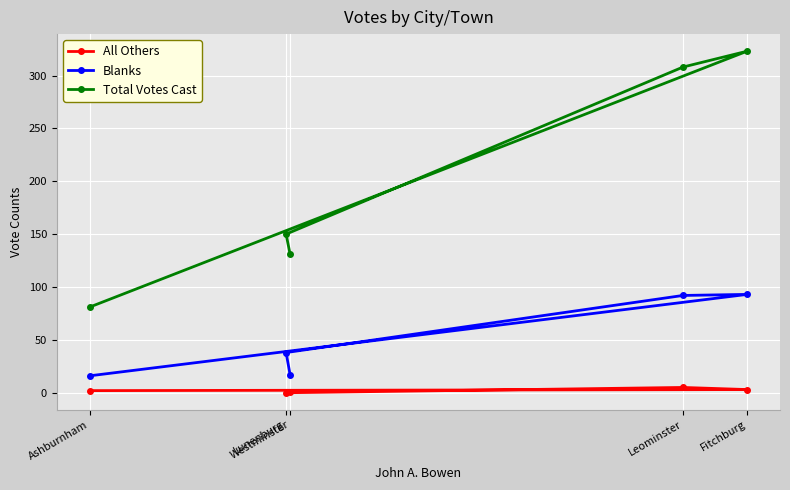

Is it true that Blanks equals 38 at Lunenburg?

True